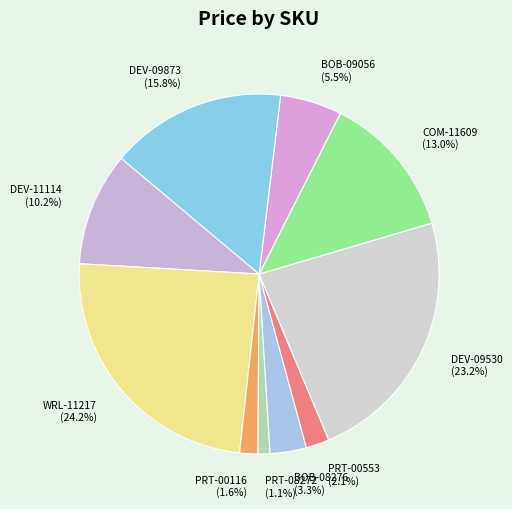

Is DEV-09873 the majority of the pie?

No